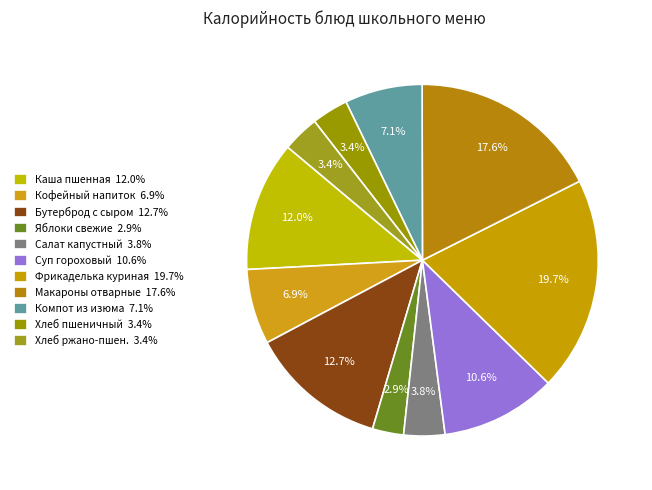

How many segments does this pie chart have?

11